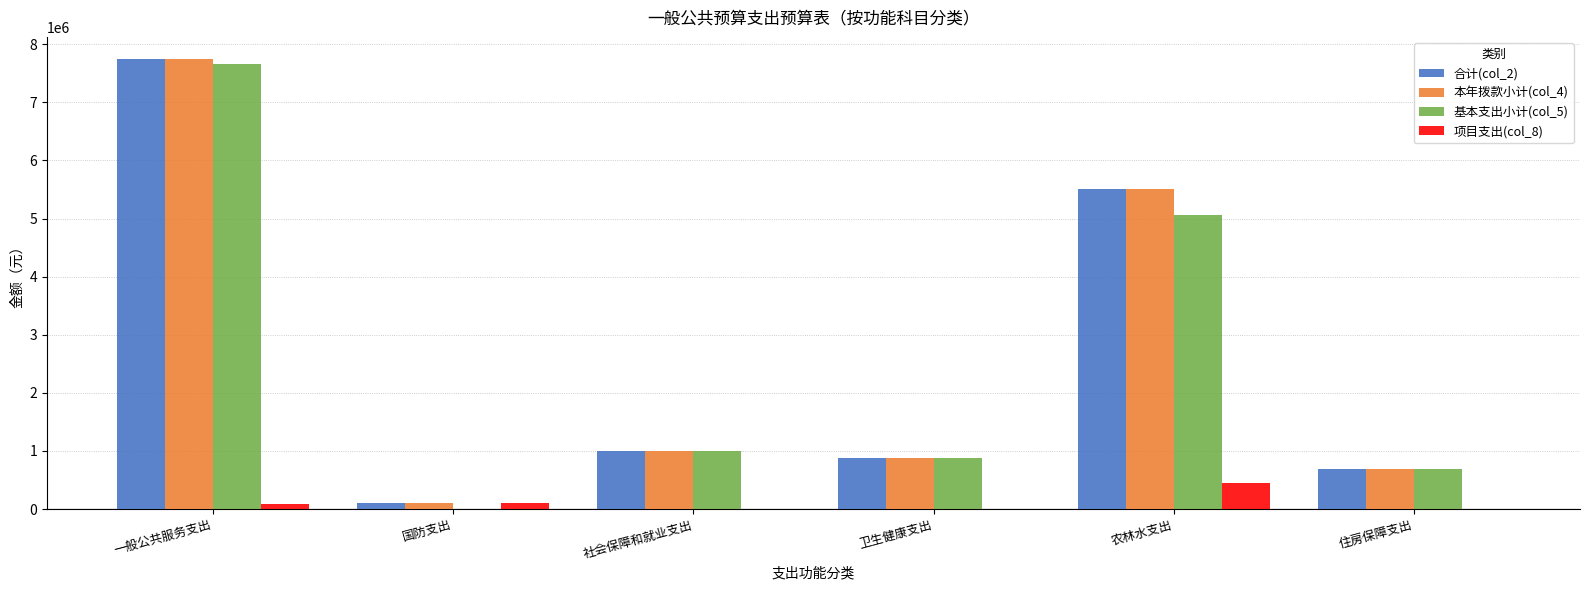

What is the greatest value displayed?

7738422.7